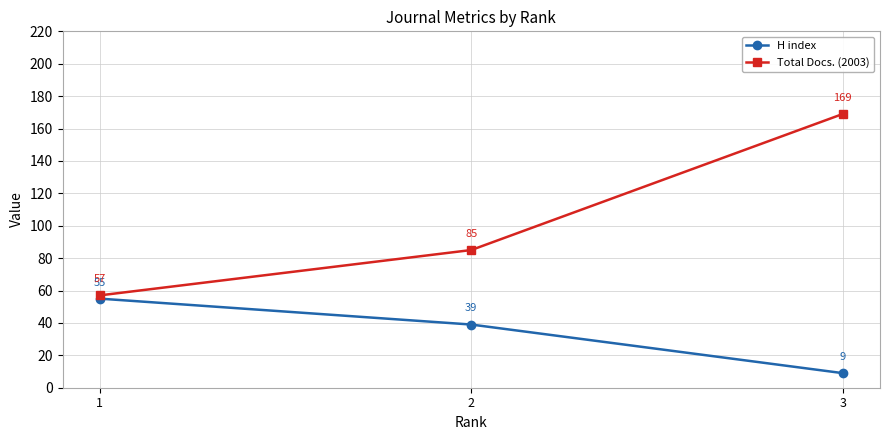

What is the spread (max minus min) of values at 2?

46